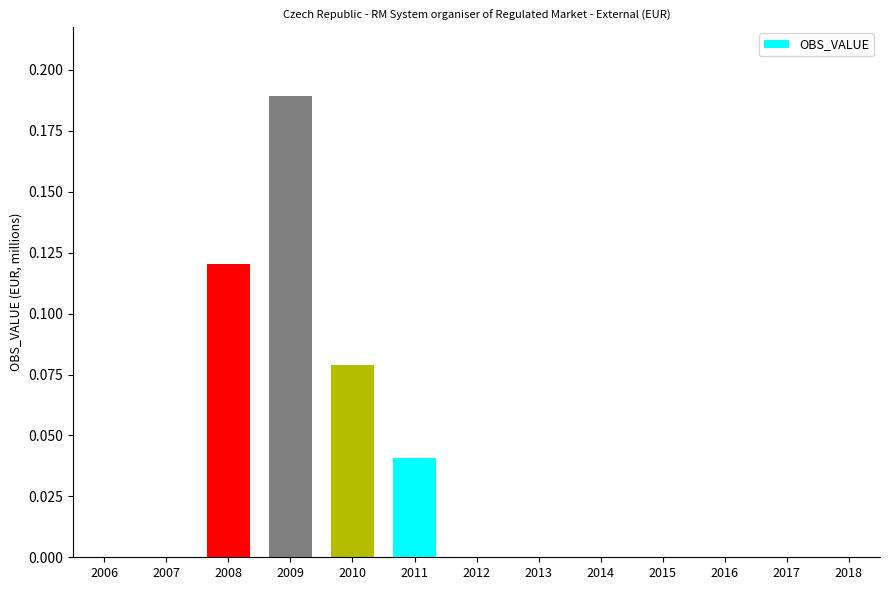

The chart shows a value of -0.1 at 2016. True or false?

False